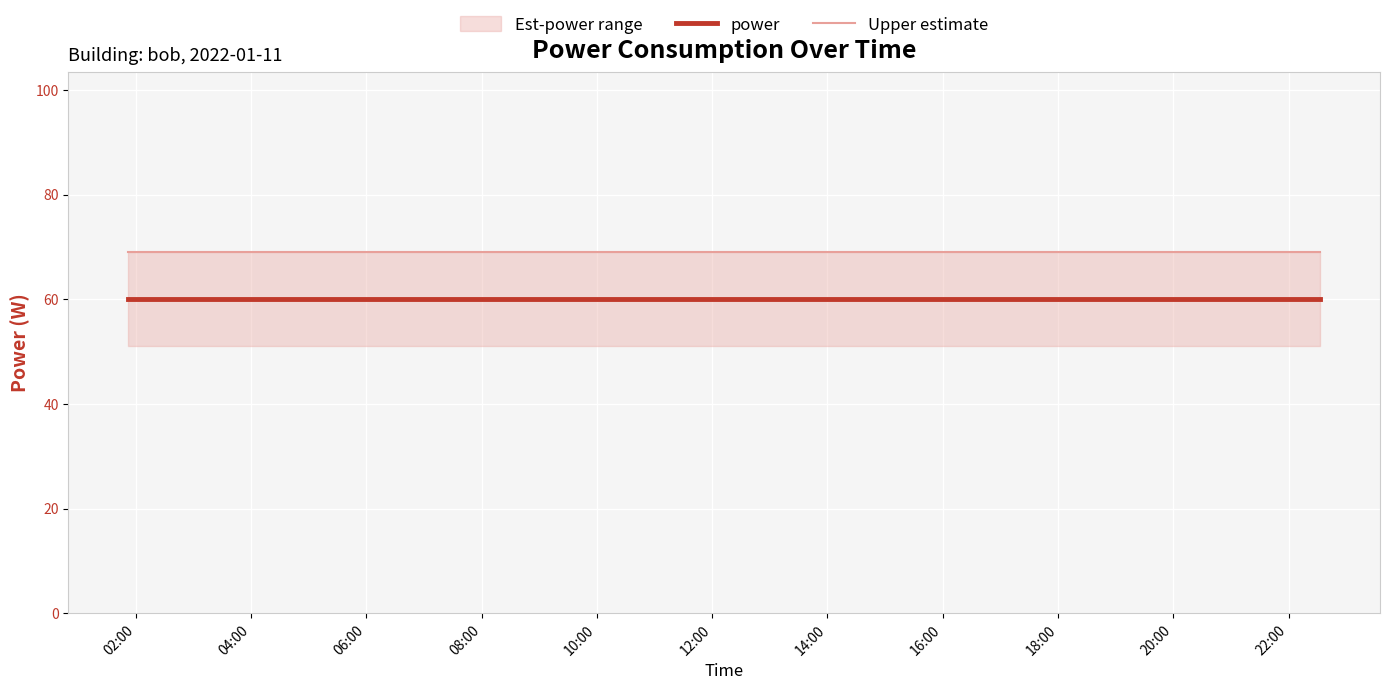

Rank the series by their average value, from lowest to highest.

power, Upper estimate